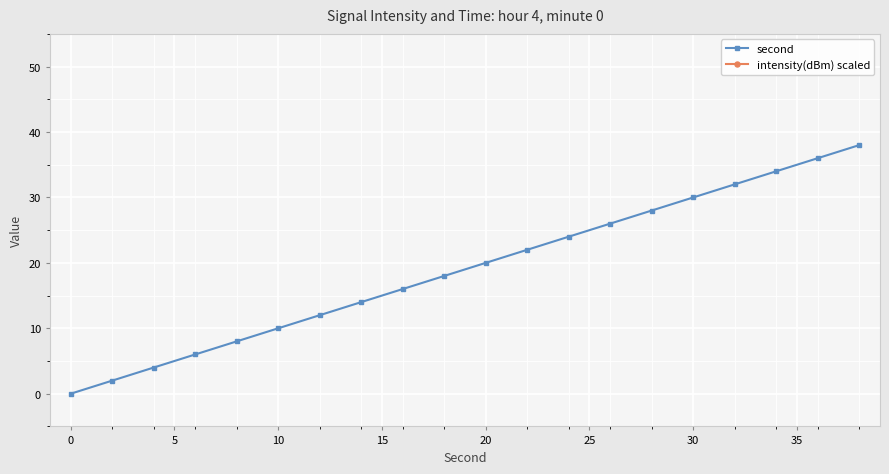

What is the highest value of the second series?

38